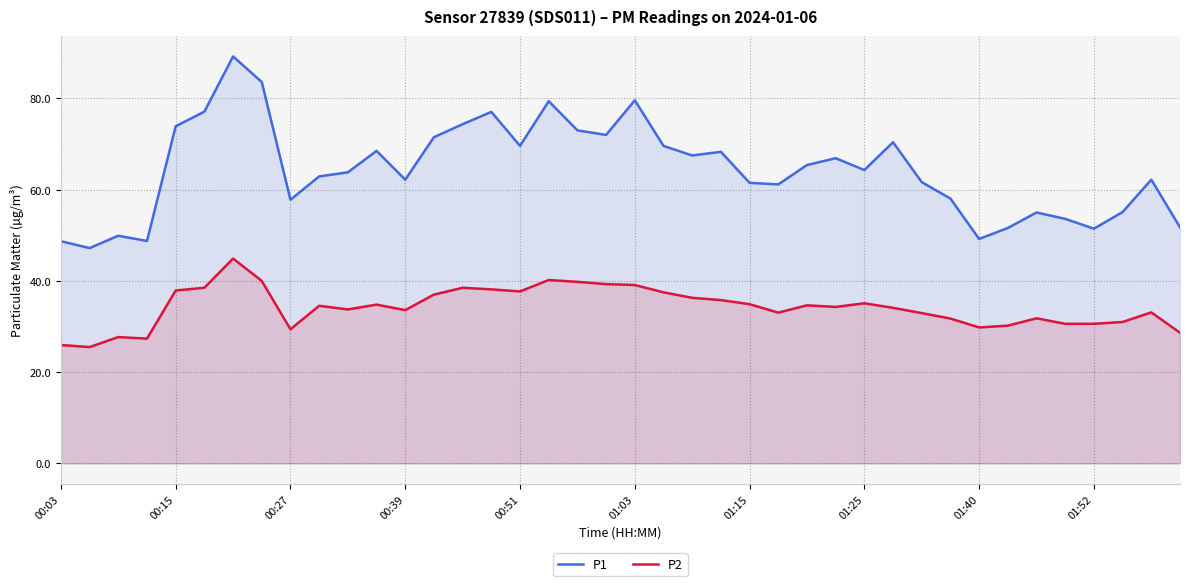

Between 18 and 30, which series saw the biggest shift?

P1